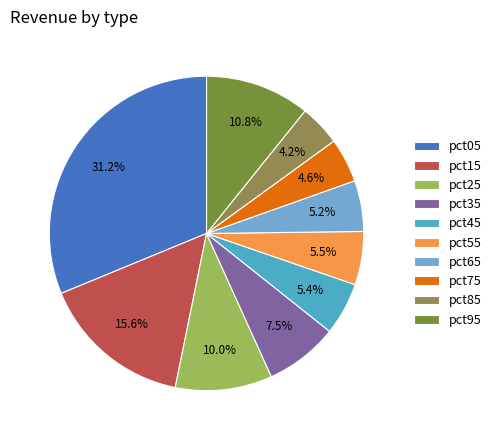

True or false: pct75 accounts for 1% of the total.

False